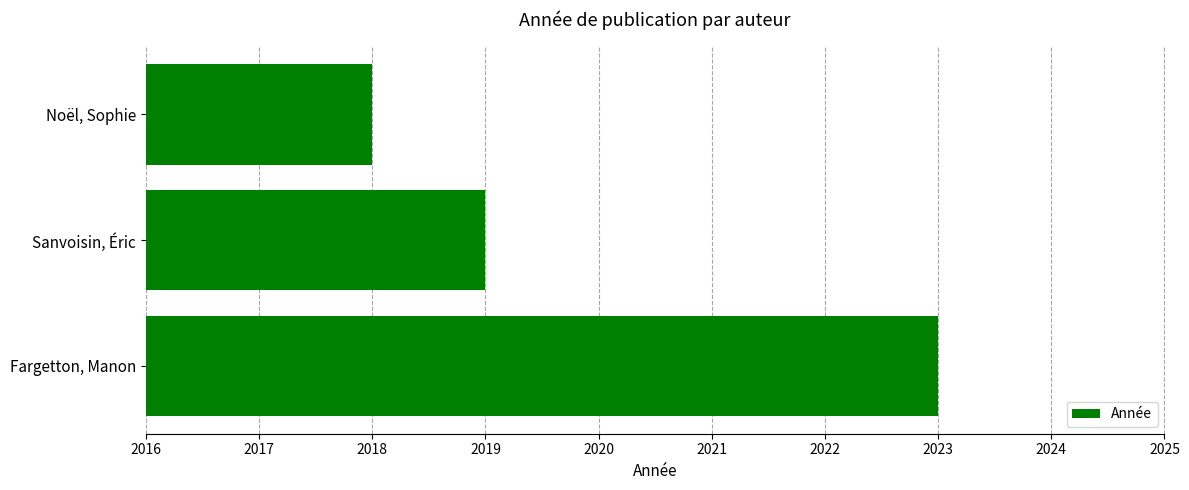

Does the chart contain stacked bars?

No